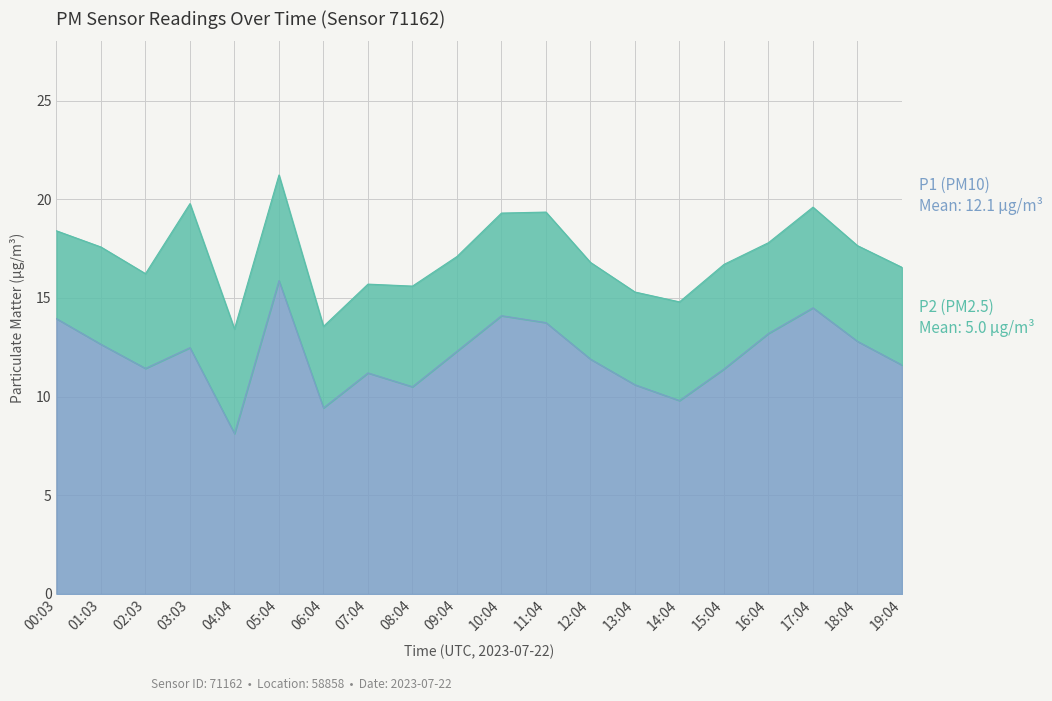

The value at 07:04 is 11.2. True or false?

True